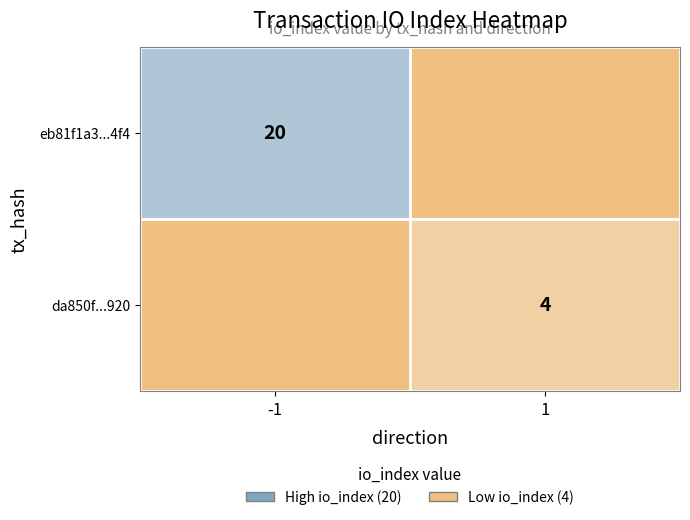

Is it true that da850f...920 equals 2 at 1?

False